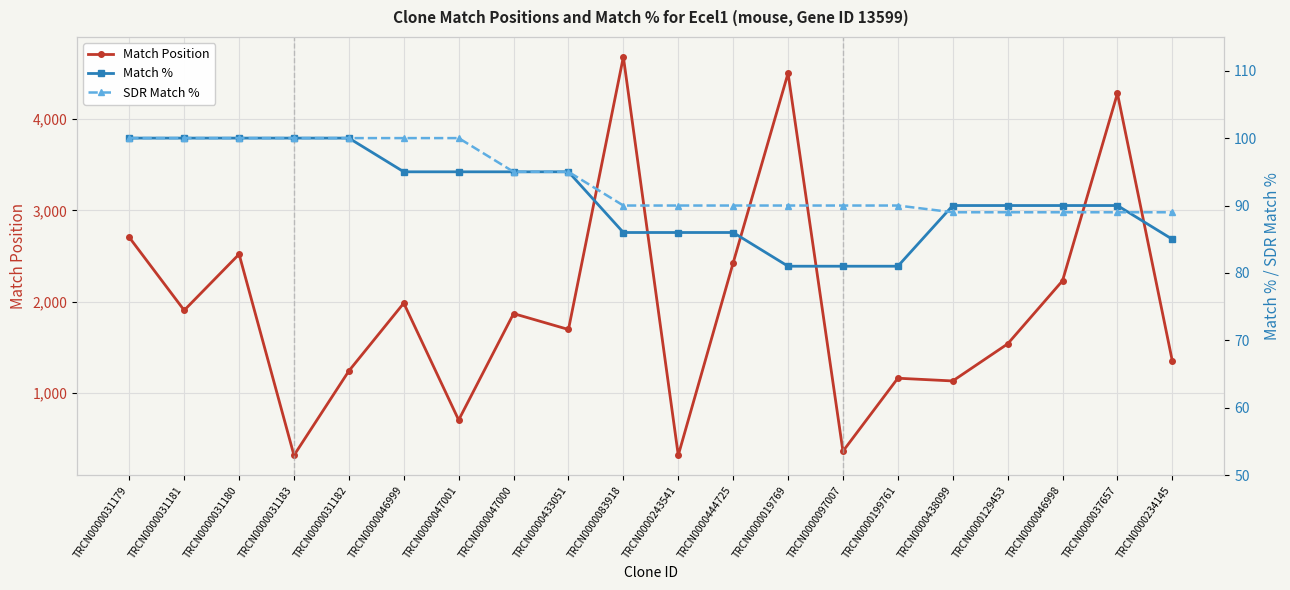

What is the difference between the maximum and minimum values in the Match % series?

19